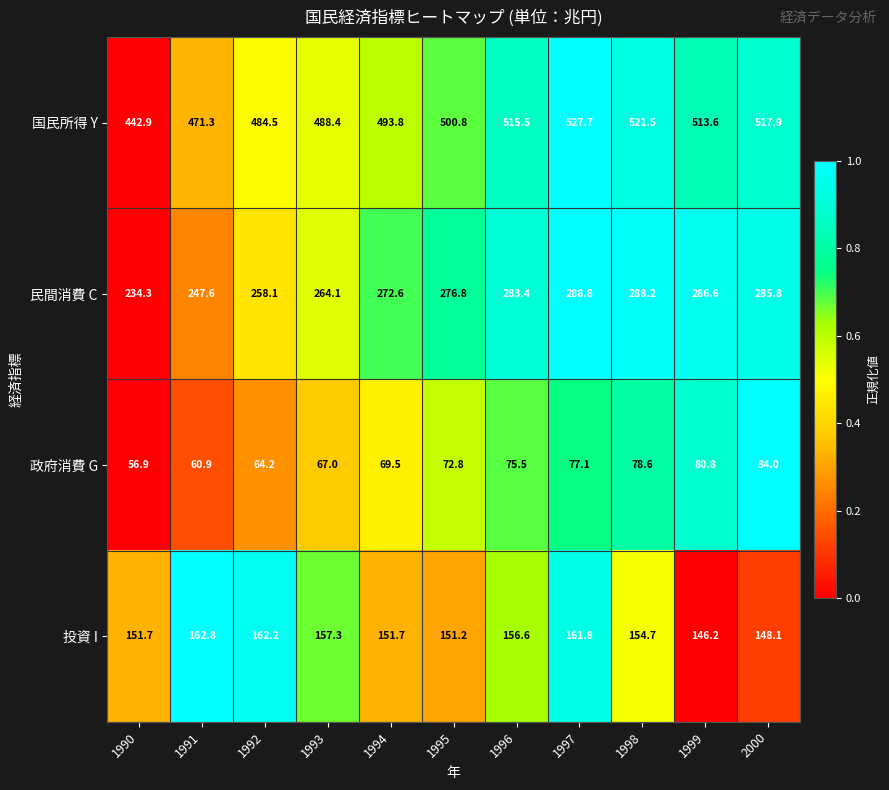

What is the maximum value shown in the chart?

527.7